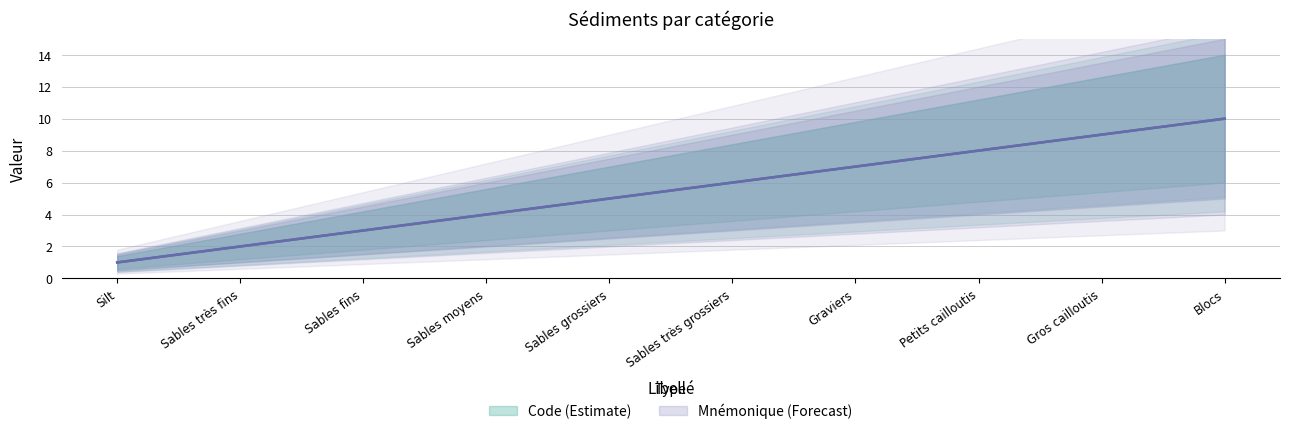

True or false: Code has a value of 1 at Silt.

False